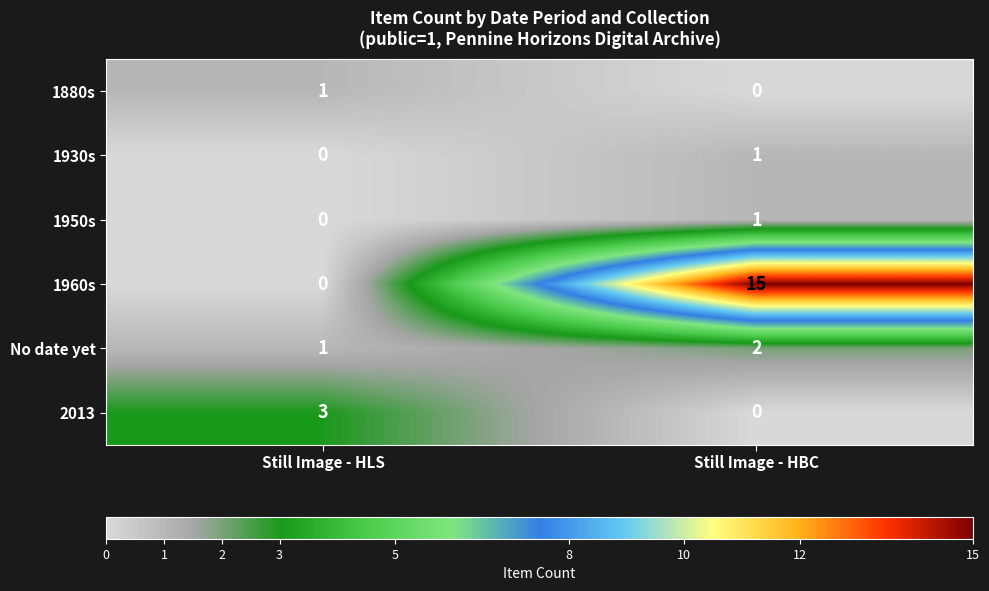

Reading right to left, what are all the values shown in this chart?

1880s: Still Image - HBC=0	Still Image - HLS=1
1930s: Still Image - HBC=1	Still Image - HLS=0
1950s: Still Image - HBC=1	Still Image - HLS=0
1960s: Still Image - HBC=15	Still Image - HLS=0
No date yet: Still Image - HBC=2	Still Image - HLS=1
2013: Still Image - HBC=0	Still Image - HLS=3